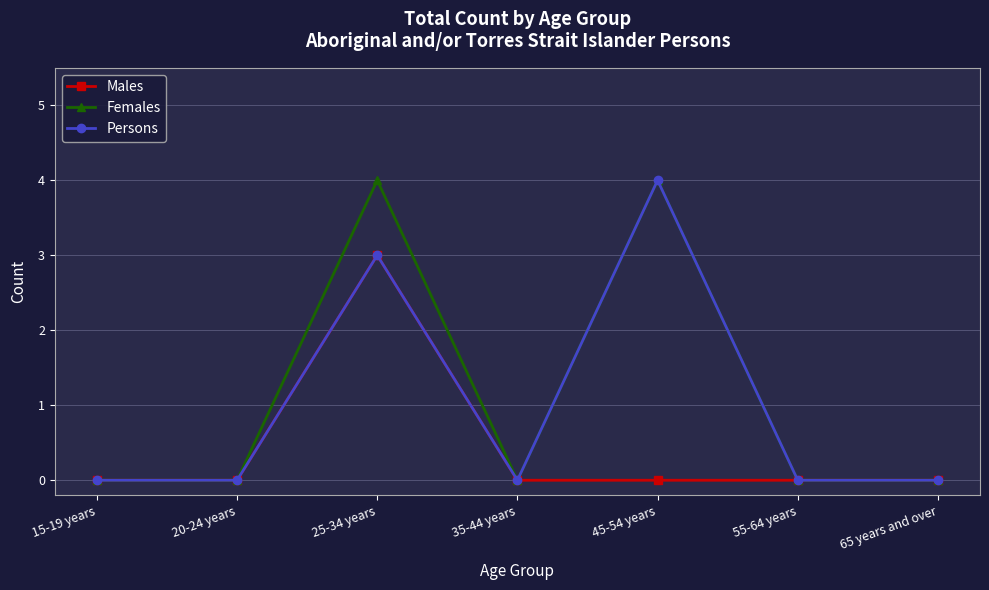

The Females series shows 0 at 35-44 years. True or false?

True